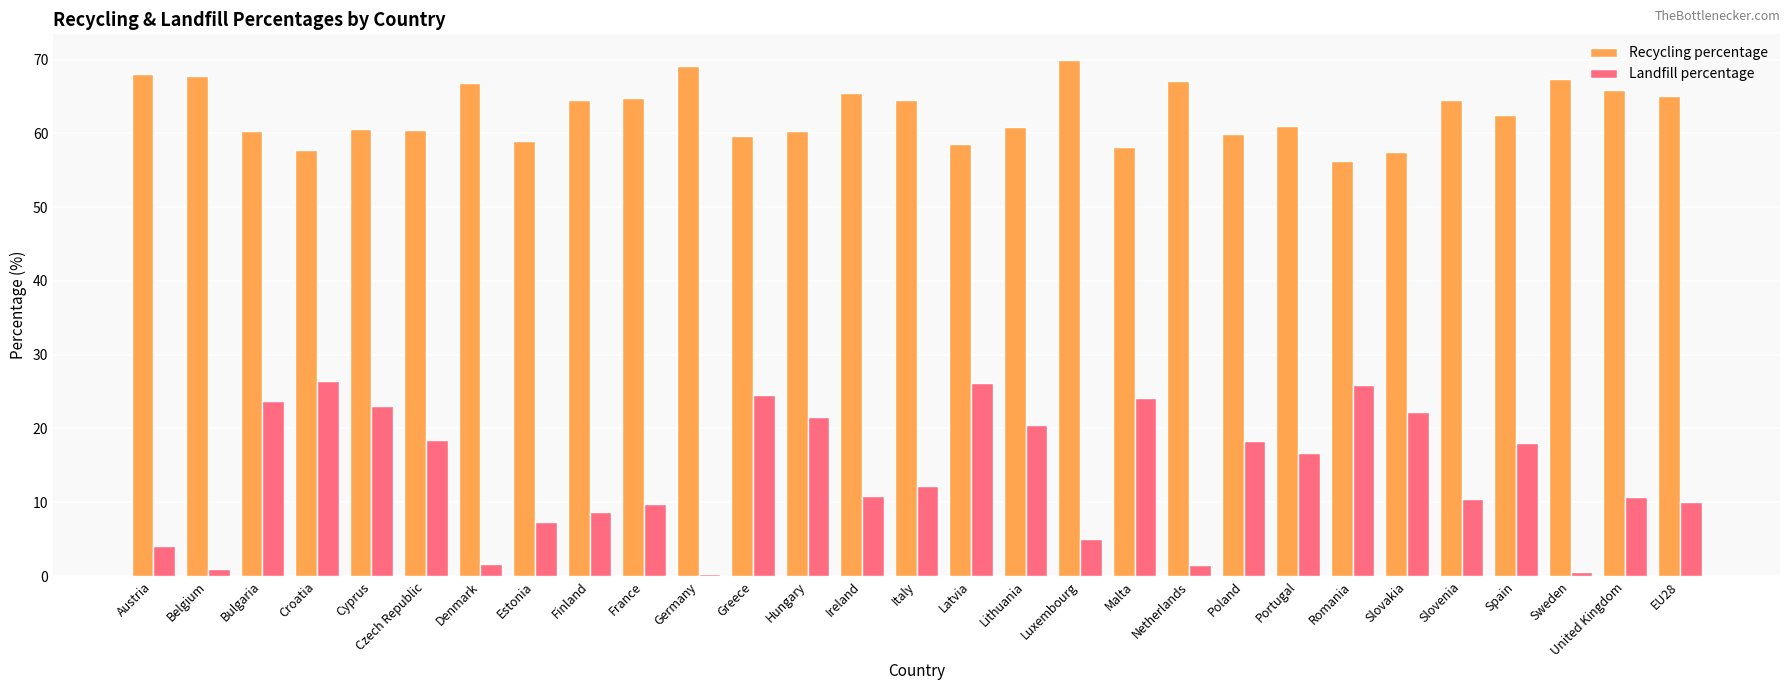

Are the bars horizontal?

No